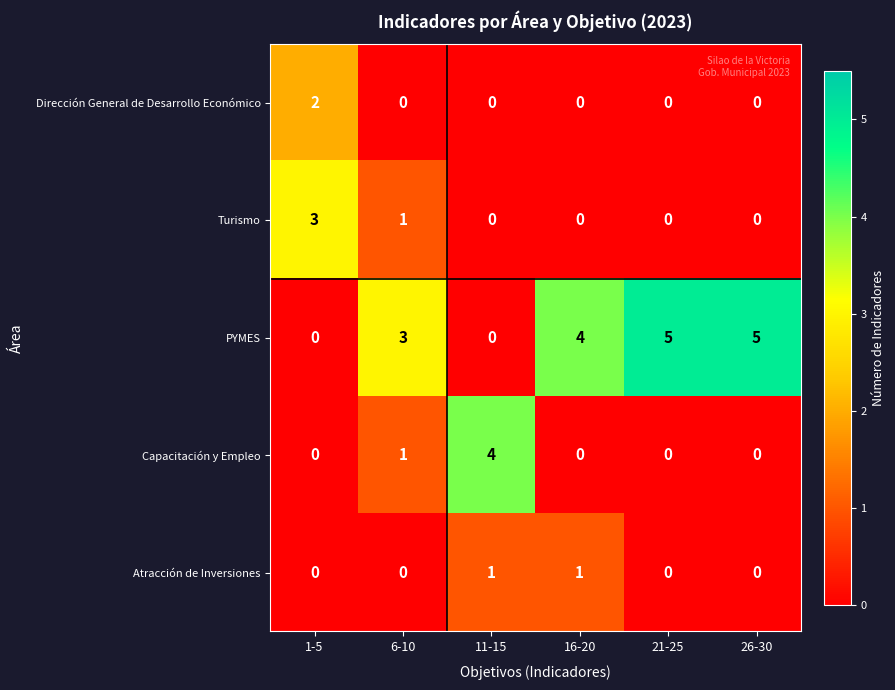

Reading right to left, extract all data points from this chart.

Dirección General de Desarrollo Económico: 26-30=0	21-25=0	16-20=0	11-15=0	6-10=0	1-5=2
Turismo: 26-30=0	21-25=0	16-20=0	11-15=0	6-10=1	1-5=3
PYMES: 26-30=5	21-25=5	16-20=4	11-15=0	6-10=3	1-5=0
Capacitación y Empleo: 26-30=0	21-25=0	16-20=0	11-15=4	6-10=1	1-5=0
Atracción de Inversiones: 26-30=0	21-25=0	16-20=1	11-15=1	6-10=0	1-5=0